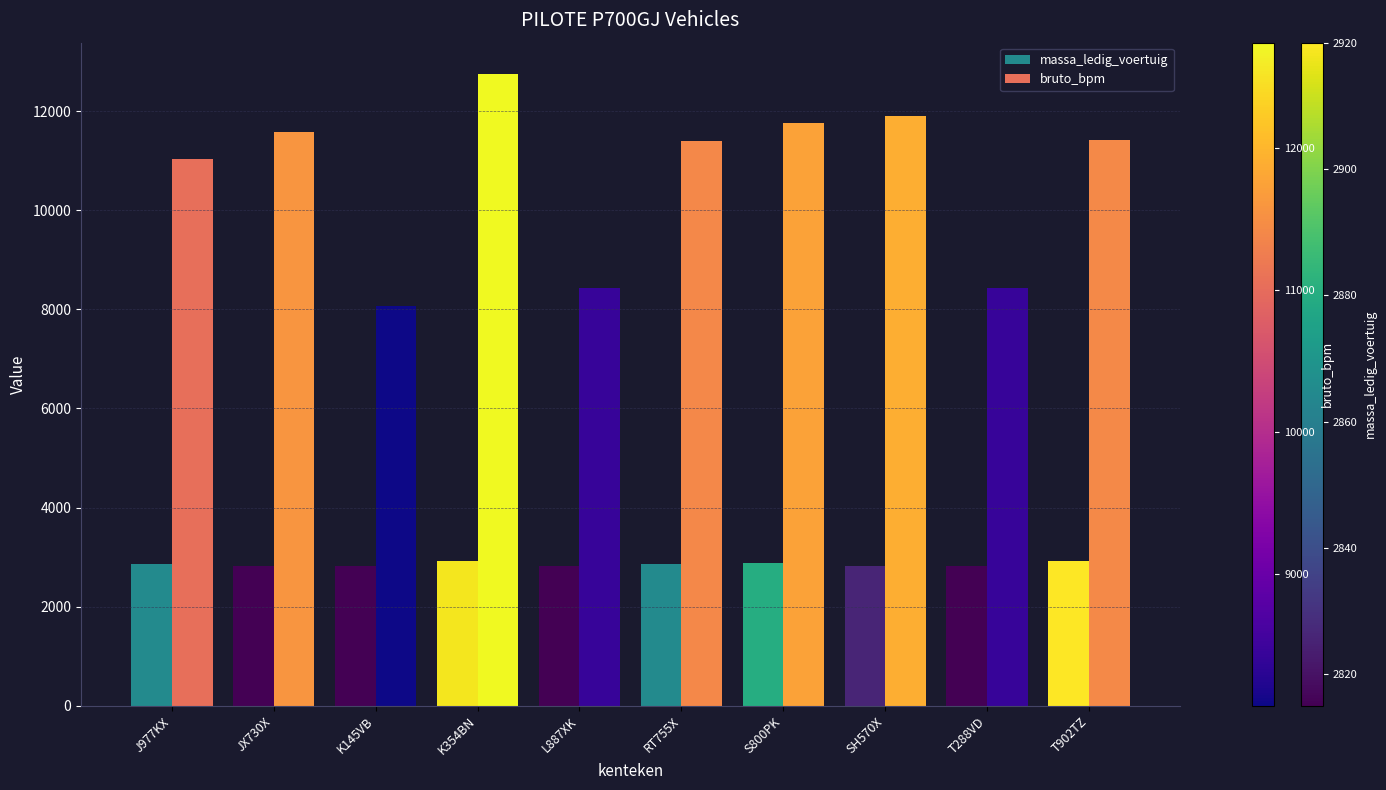

Which series changed the most between RT755X and T288VD?

bruto_bpm